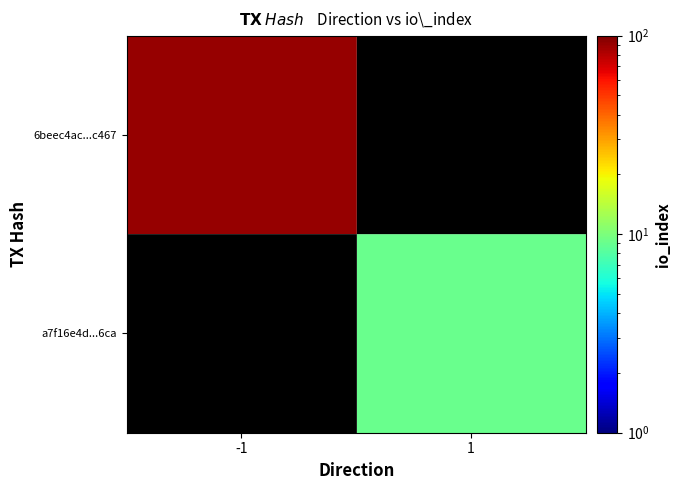

Between 1 and -1, which is larger?

-1